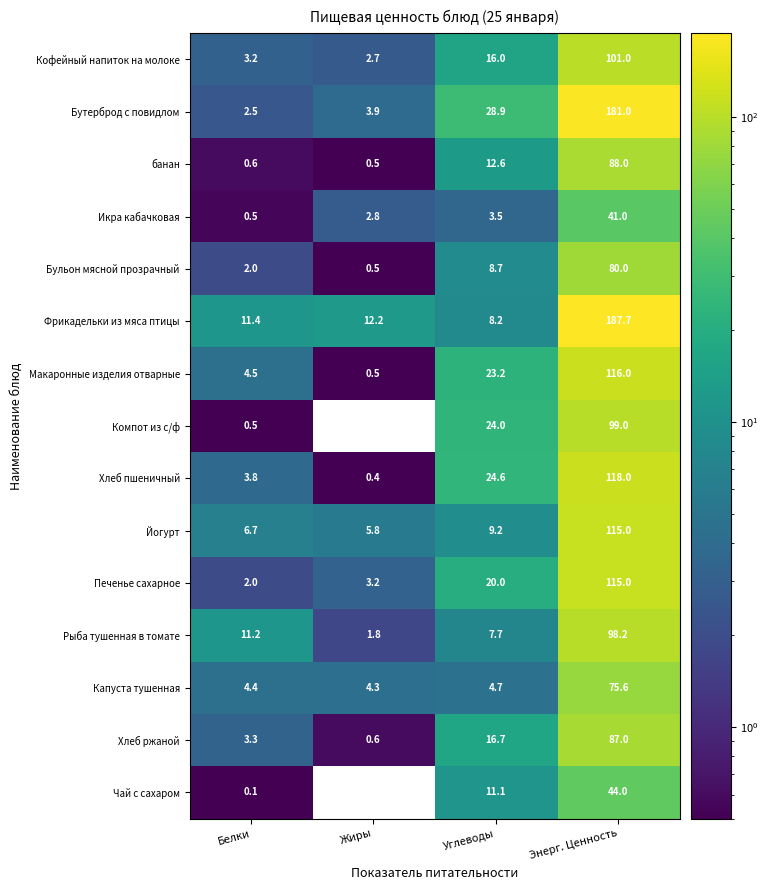

The value of банан at Энерг. Ценность is 88.0. True or false?

True